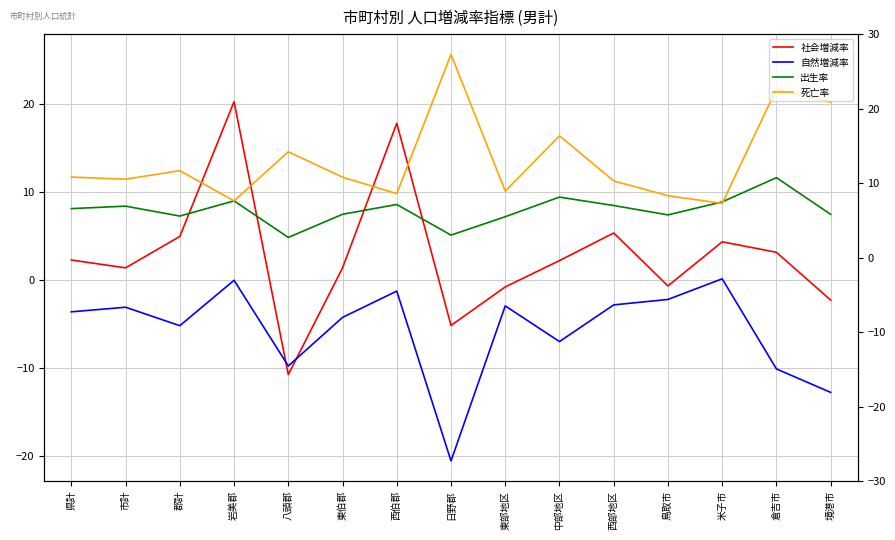

What position from the right is 西伯郡?

9